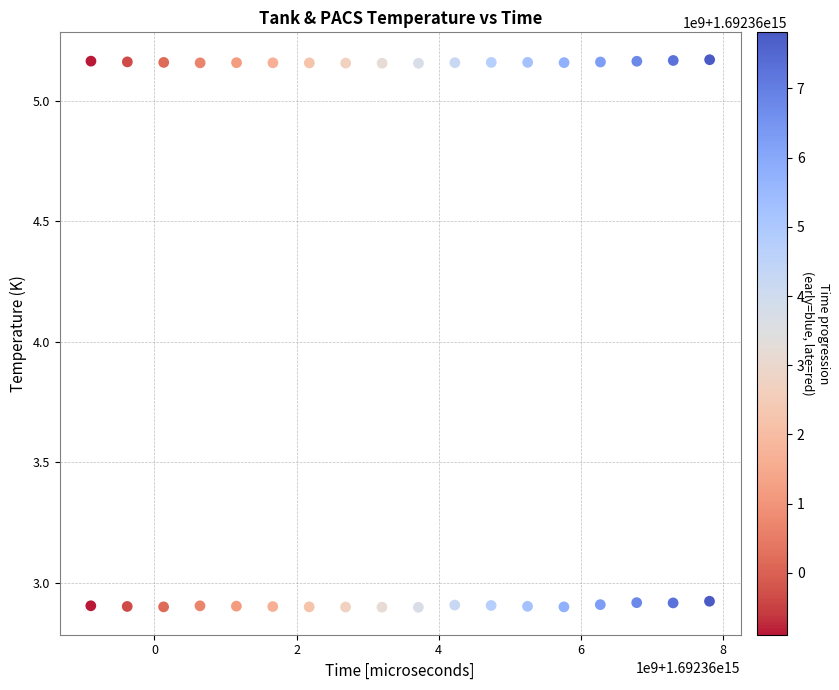

What is the range of Y values (max minus min)?

2.3